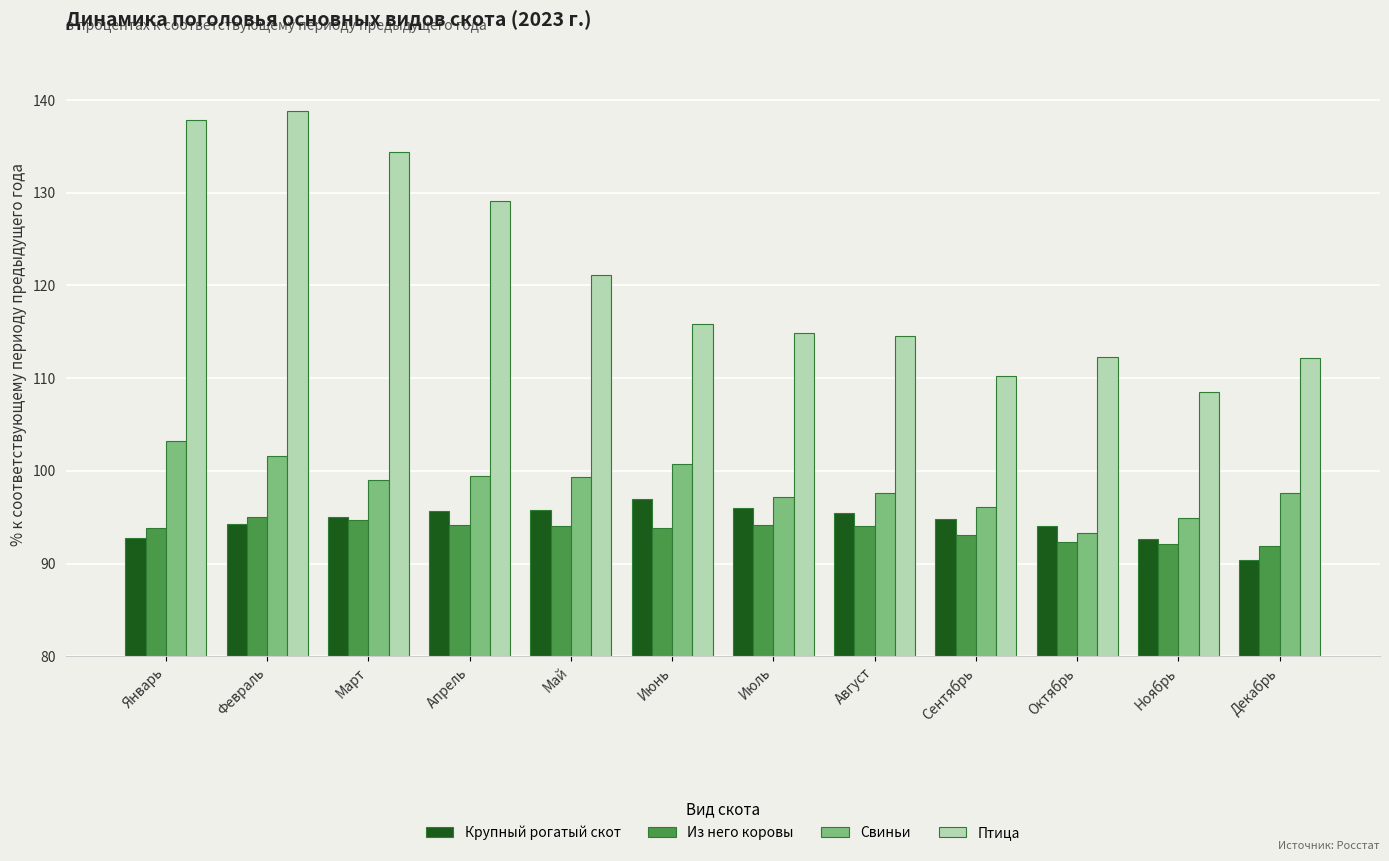

At which category is the sum across all series the highest?

Февраль